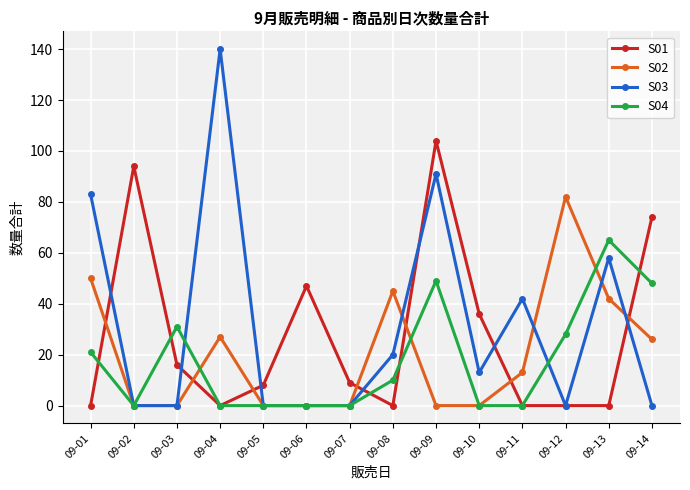

Rank the series by their maximum value, from highest to lowest.

S03, S01, S02, S04